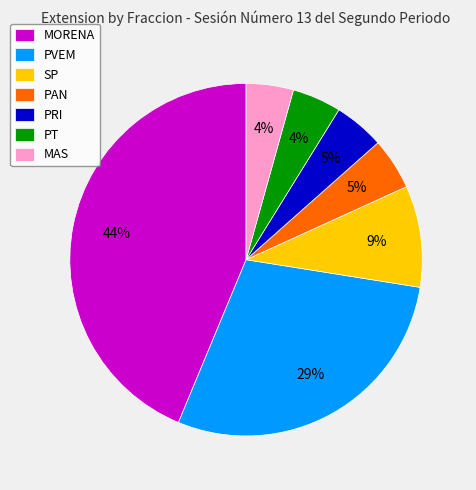

To the nearest percent, what portion does MAS represent?

4%